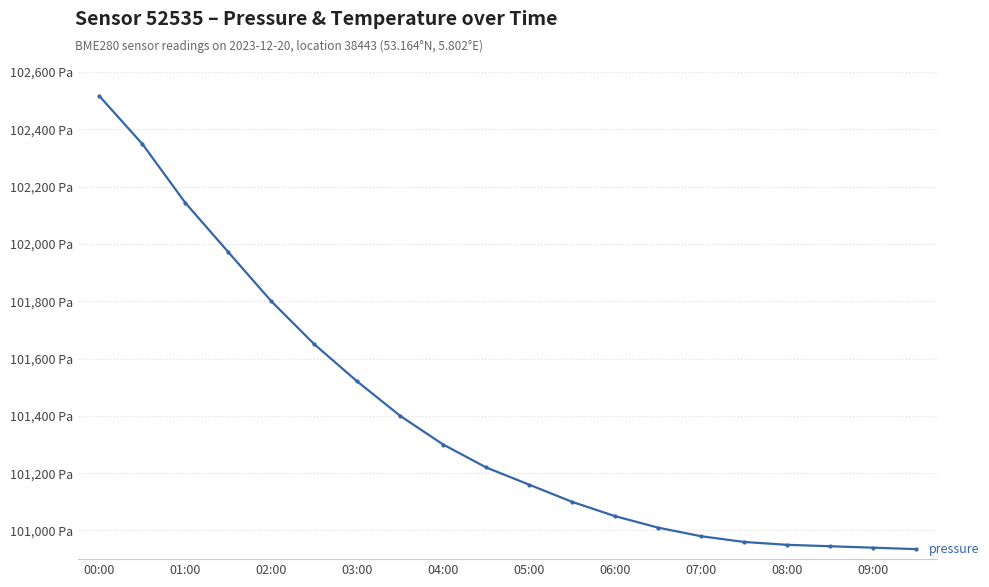

Reading left to right, list all the values displayed in this chart.

102515.6	102348.5	102143.2	101971.2	101800.0	101650.0	101520.0	101400.0	101300.0	101220.0	101160.0	101100.0	101050.0	101010.0	100980.0	100960.0	100950.0	100945.0	100940.0	100935.0